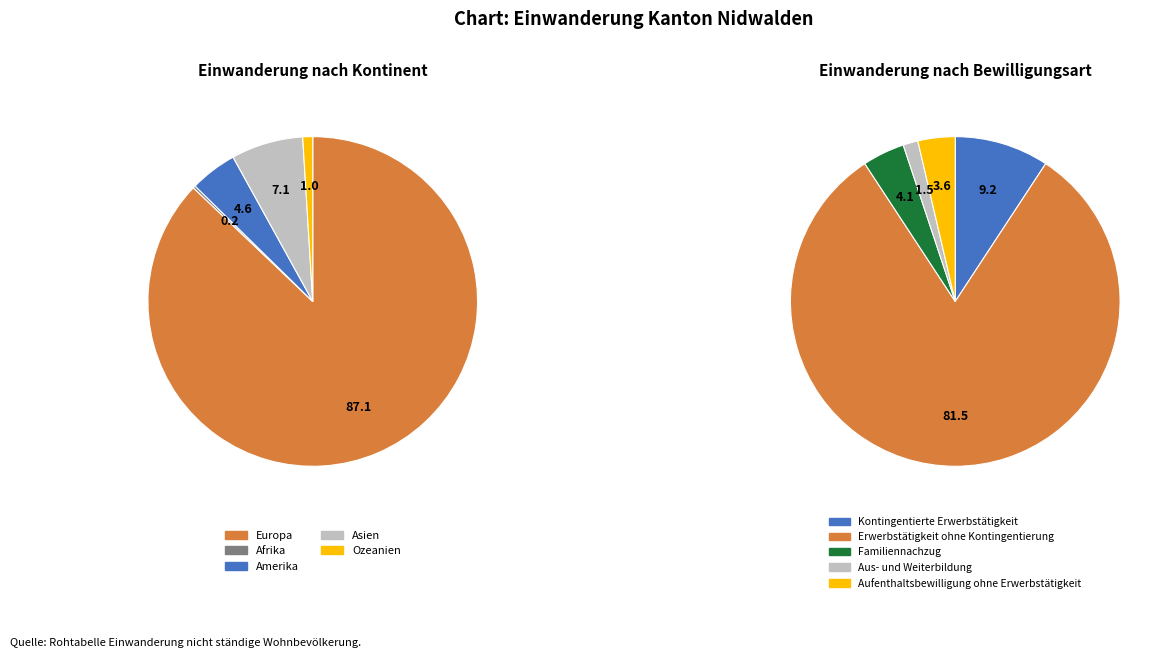

The Amerika slice represents 5% of the pie. True or false?

True